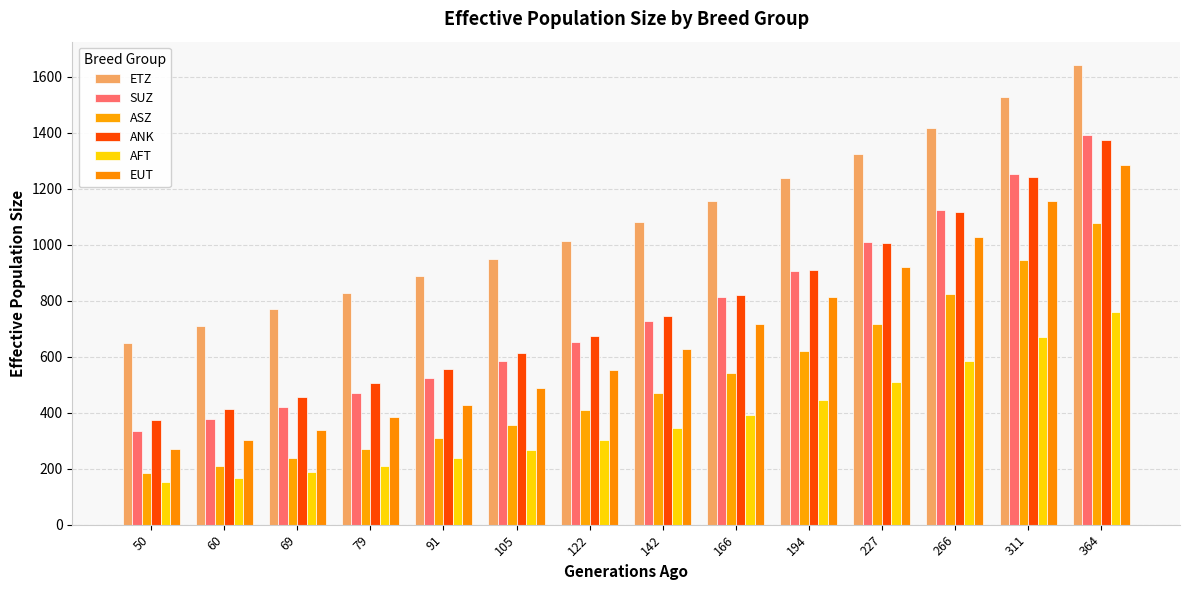

Reading right to left, list all the values displayed in this chart.

ETZ: 364=1643	311=1528	266=1418	227=1325	194=1237	166=1155	142=1082	122=1013	105=948	91=887	79=827	69=769	60=708	50=649
SUZ: 364=1393	311=1253	266=1125	227=1009	194=905	166=812	142=729	122=653	105=586	91=524	79=469	69=420	60=376	50=336
ASZ: 364=1078	311=944	266=823	227=717	194=622	166=541	142=470	122=408	105=356	91=311	79=272	69=239	60=210	50=185
ANK: 364=1375	311=1241	266=1117	227=1007	194=909	166=821	142=744	122=675	105=612	91=555	79=505	69=456	60=413	50=373
AFT: 364=759	311=670	266=585	227=511	194=447	166=391	142=345	122=304	105=268	91=237	79=211	69=188	60=168	50=151
EUT: 364=1286	311=1155	266=1028	227=919	194=812	166=718	142=628	122=553	105=487	91=429	79=383	69=339	60=301	50=269